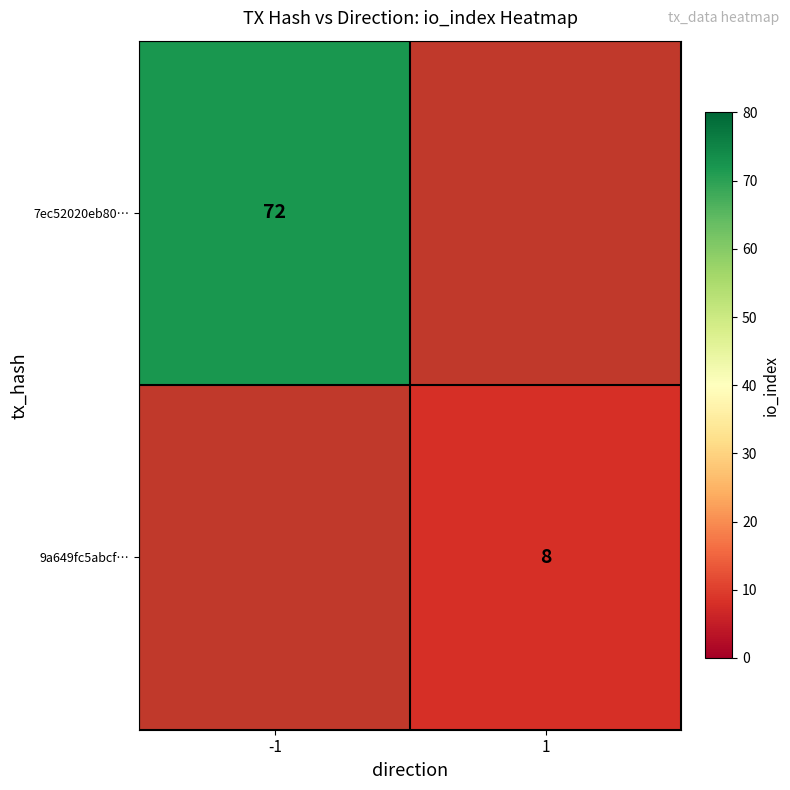

True or false: 7ec52020eb80… has a value of 72 at -1.

True